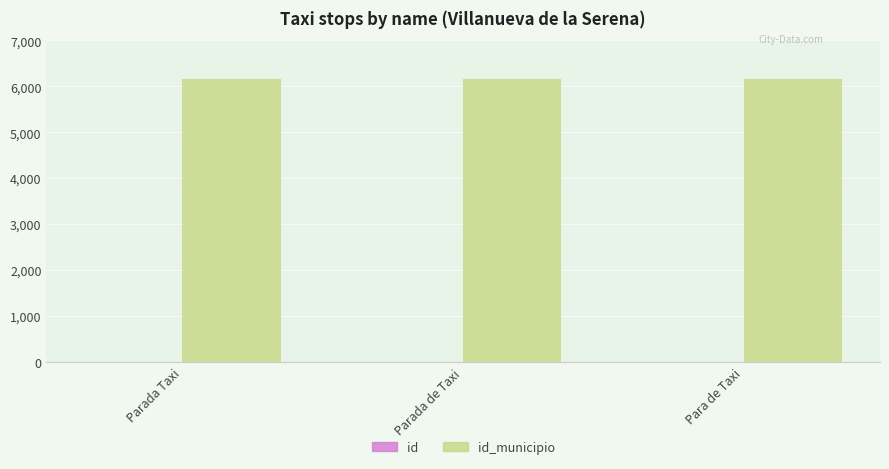

What is the greatest value displayed?

6153